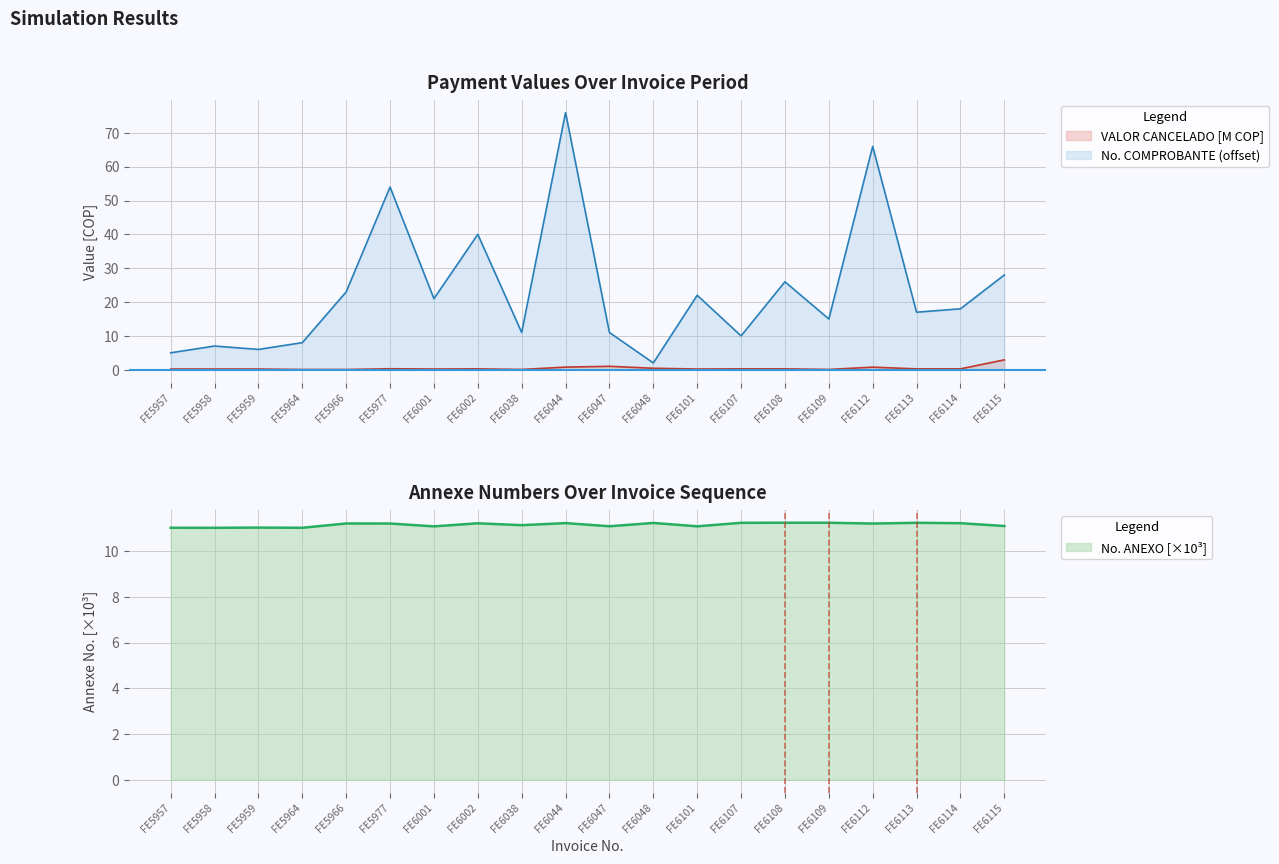

What is the total value across all series at FE5966?

34.3